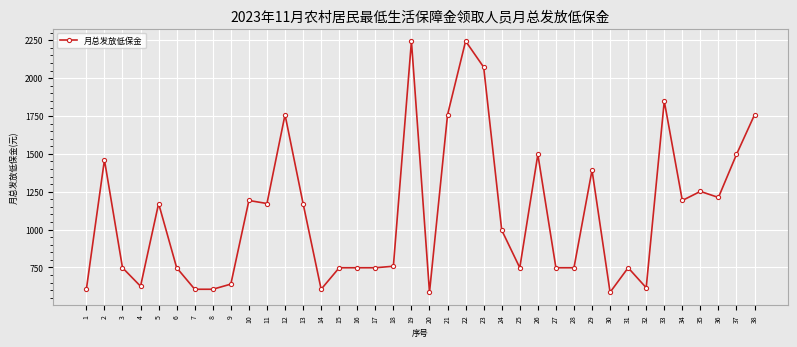

What is the smallest value displayed?

586